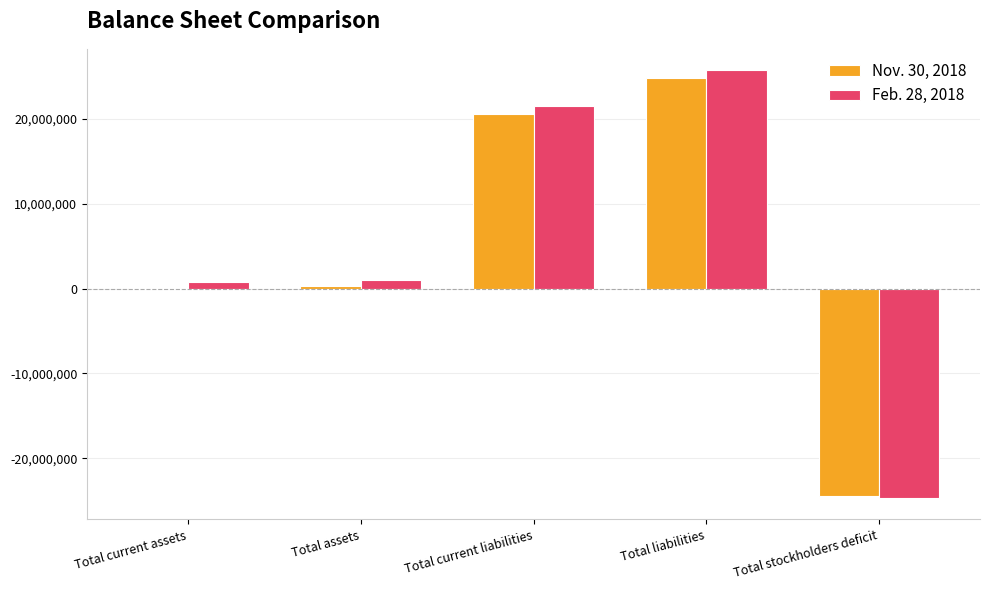

The Feb. 28, 2018 series shows -24665496 at Total stockholders deficit. True or false?

True